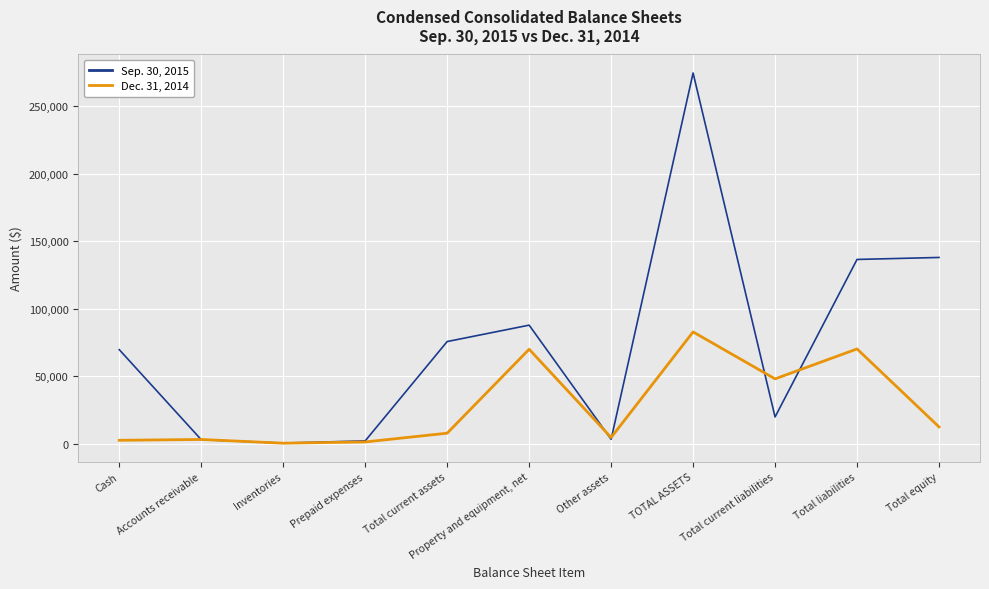

At which category does Sep. 30, 2015 reach its first local peak?

Property and equipment, net